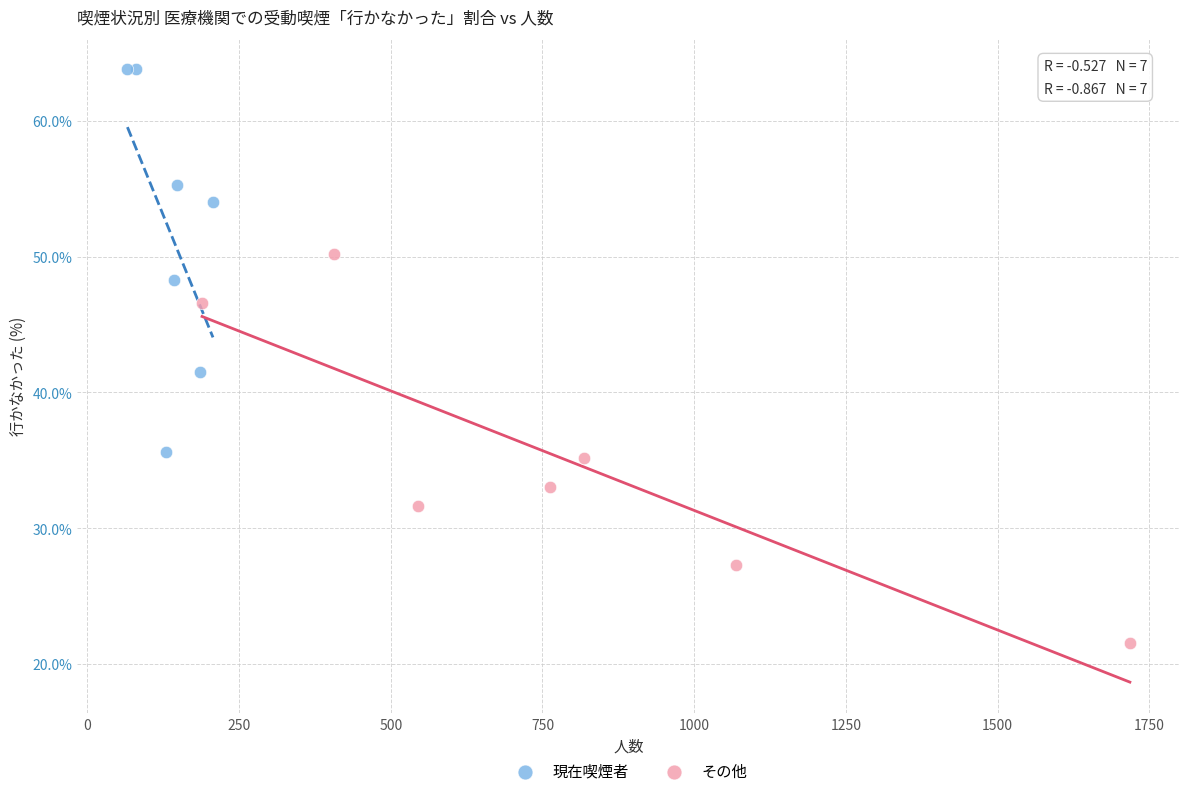

Which series contains the lowest Y value?

その他